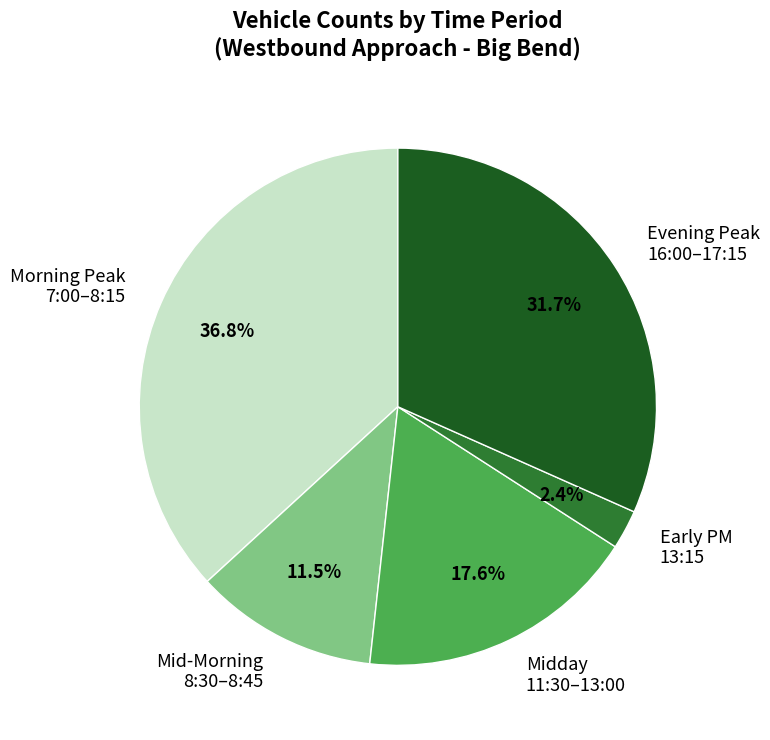

Combined, do Evening Peak 16:00–17:15 and Mid-Morning 8:30–8:45 account for over 50%?

No